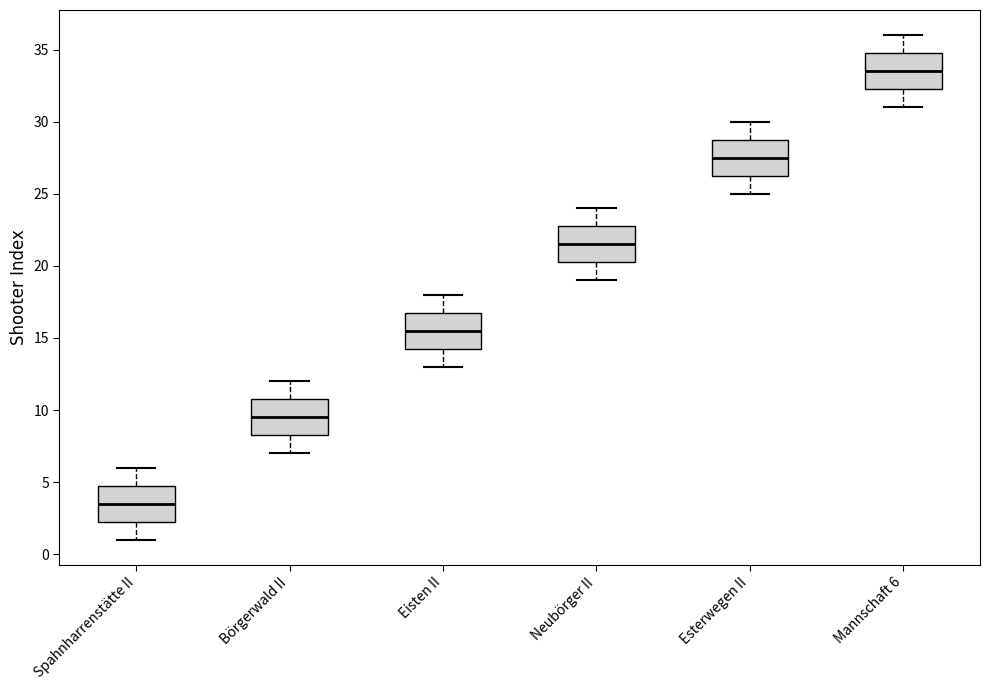

Reading left to right, transcribe this box plot: for each box, give where its median line is, the range the box spans, and where its two whiskers end, as read against the y-axis. The values are not printed on the chart, so give them approximately, as read against the axis.

Spahnharrenstätte II: median 3.5, box 2.5 to 5.0, whiskers 1.0 to 6.0
Börgerwald II: median 9.5, box 8.5 to 11.0, whiskers 7.0 to 12.0
Eisten II: median 15.5, box 14.5 to 17.0, whiskers 13.0 to 18.0
Neubörger II: median 21.5, box 20.5 to 23.0, whiskers 19.0 to 24.0
Esterwegen II: median 27.5, box 26.5 to 29.0, whiskers 25.0 to 30.0
Mannschaft 6: median 33.5, box 32.5 to 35.0, whiskers 31.0 to 36.0